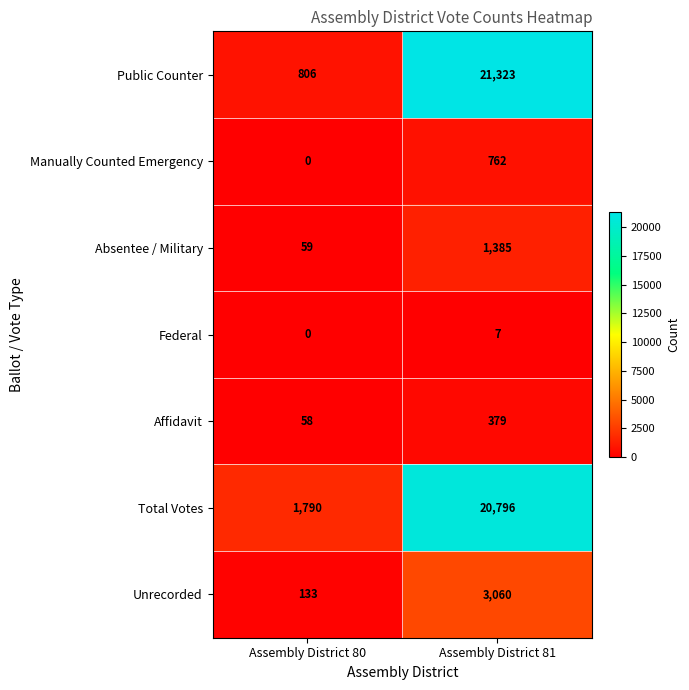

Which series has the largest total across all categories?

Total Votes